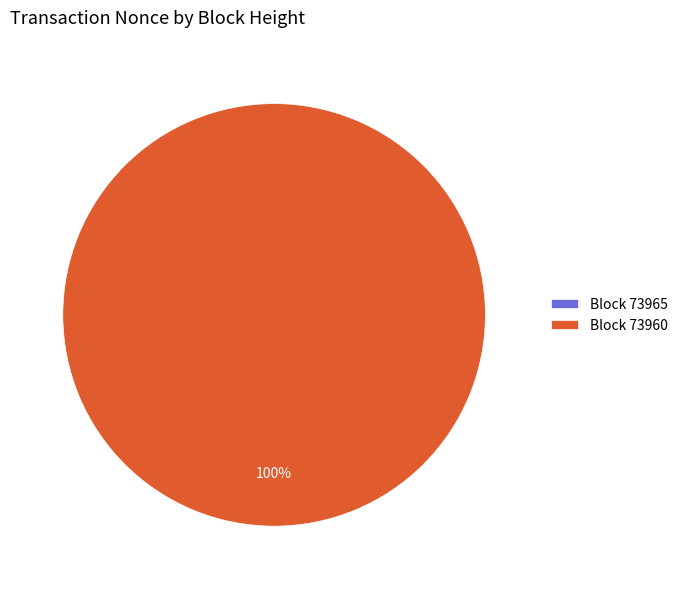

To the nearest percent, what is the difference between the 73965 and 73960 slice percentages?

100%